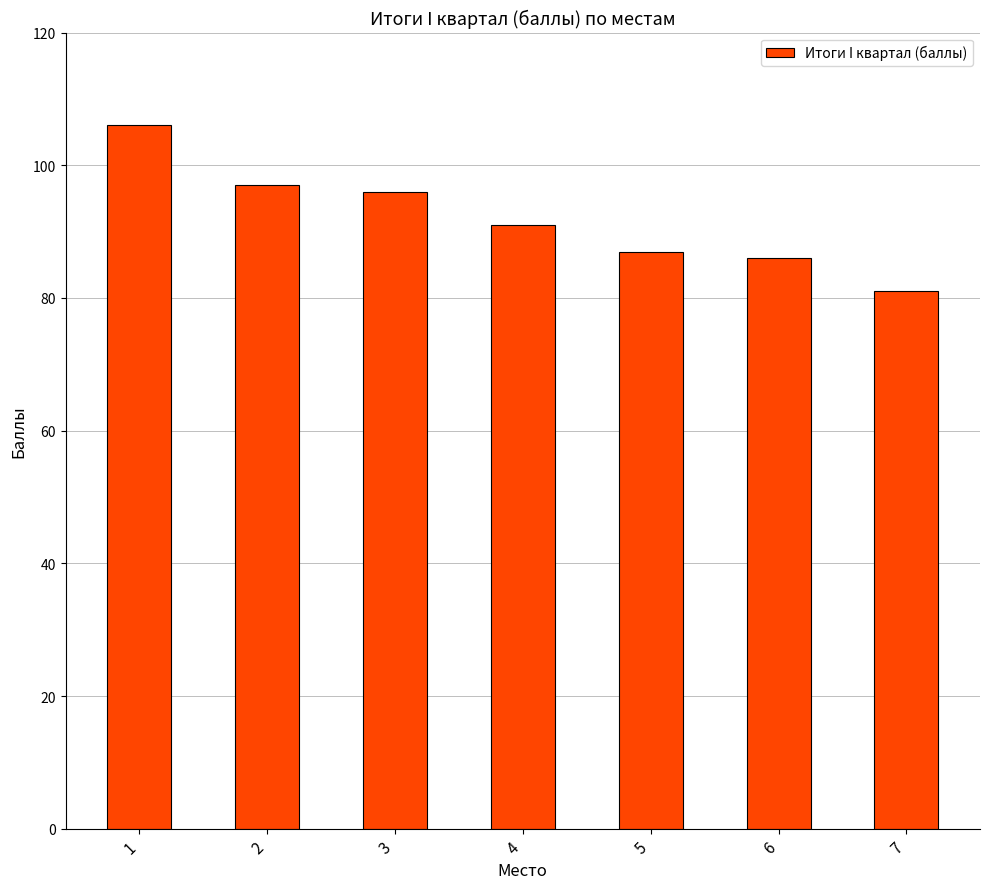

How many bars are there in total?

7